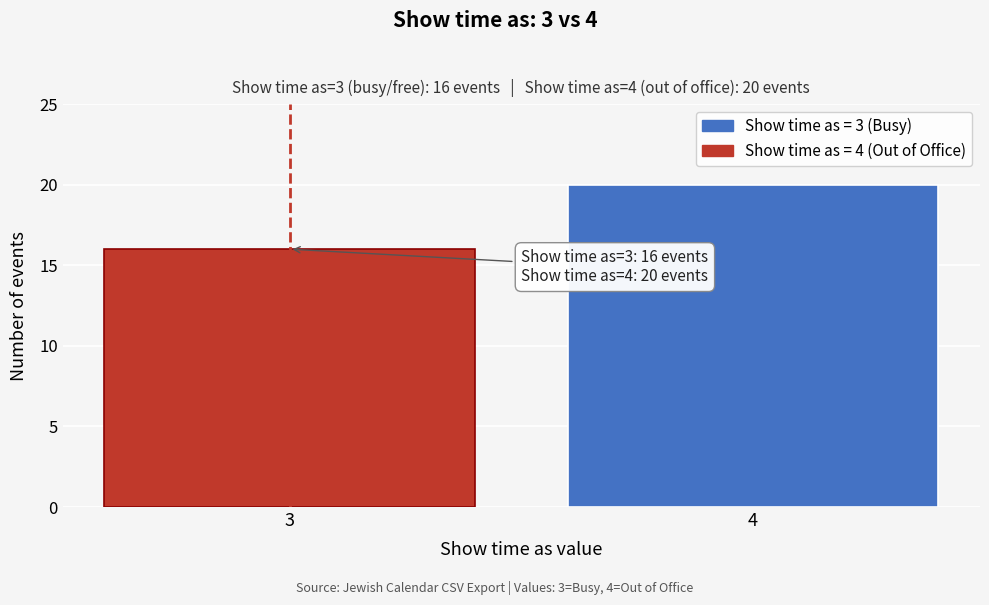

Reading left to right, list all the values displayed in this chart.

16	20